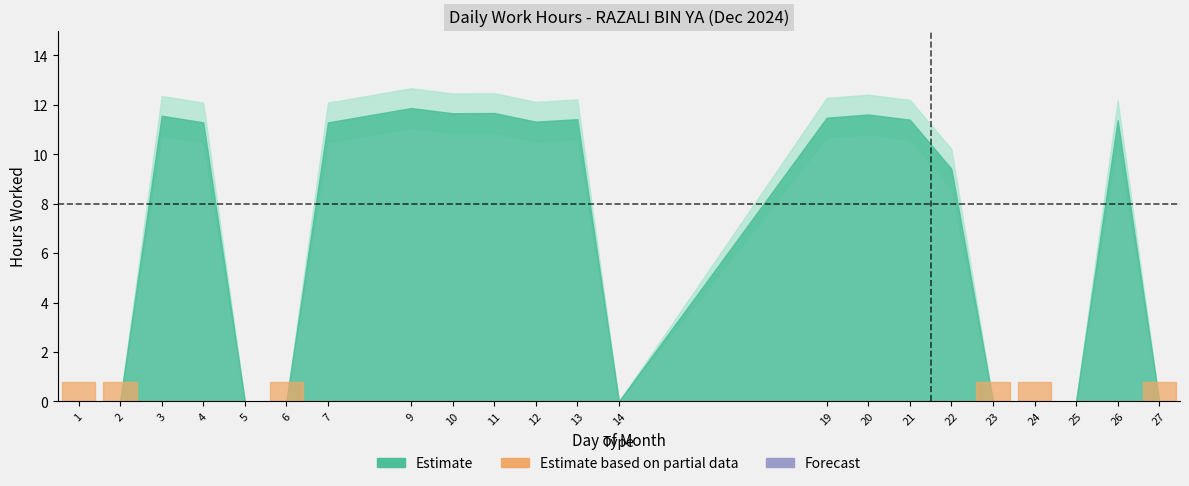

What is the change in value from 6 to 10?

+11.7